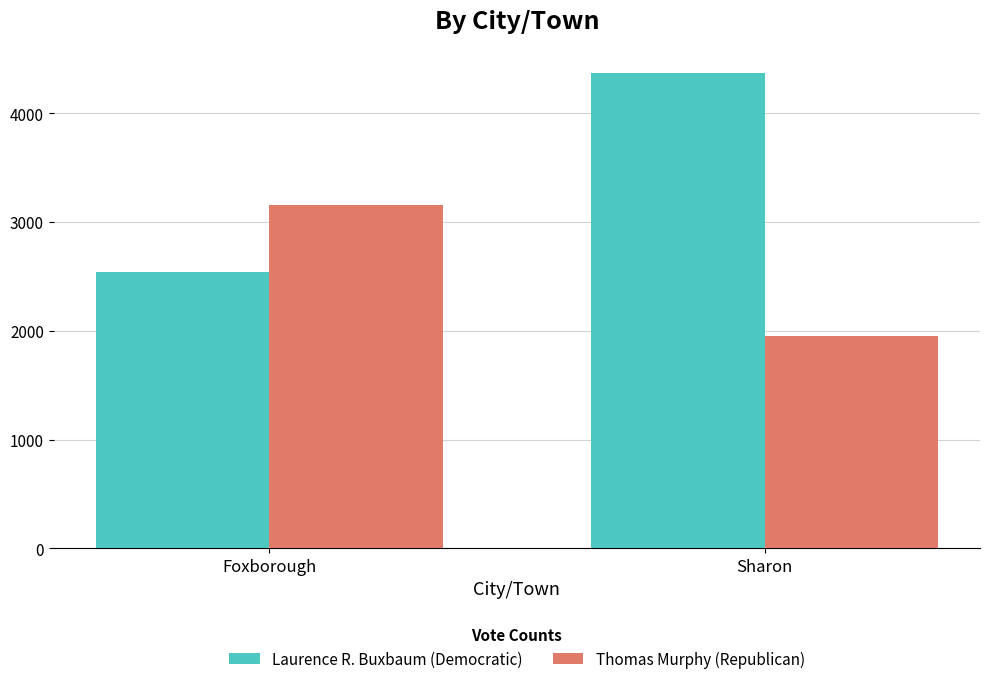

What is the spread (max minus min) of values at Foxborough?

616